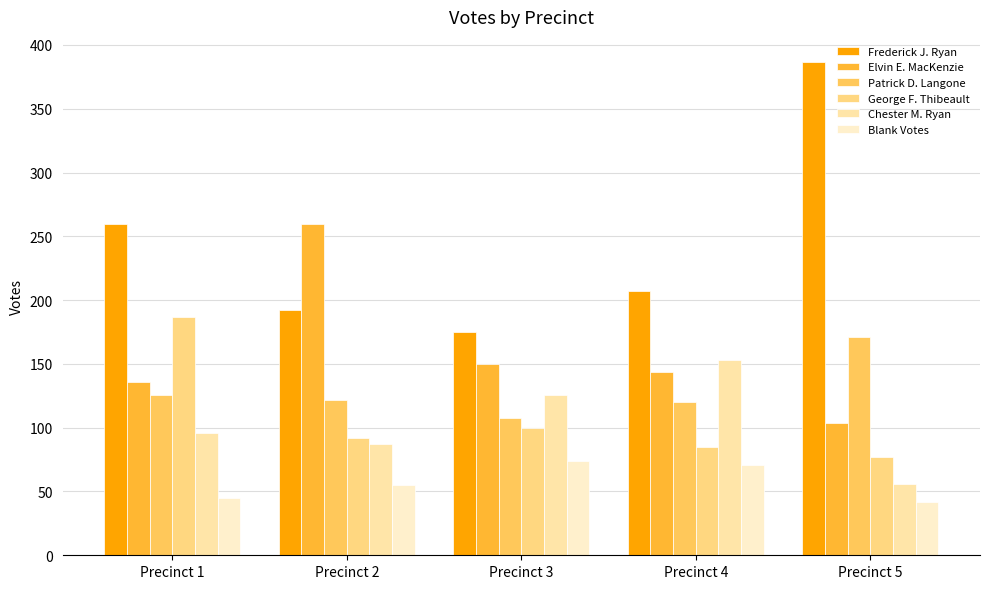

List the labels in order of Frederick J. Ryan value, smallest first.

Precinct 3, Precinct 2, Precinct 4, Precinct 1, Precinct 5